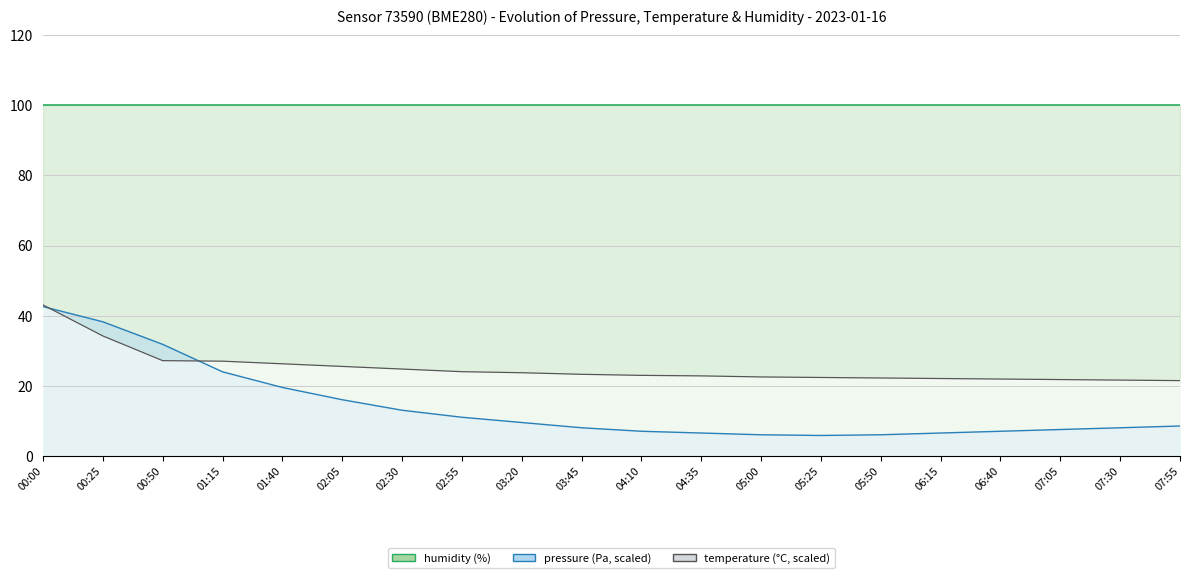

Where is temperature nearest to the value 32?

00:25